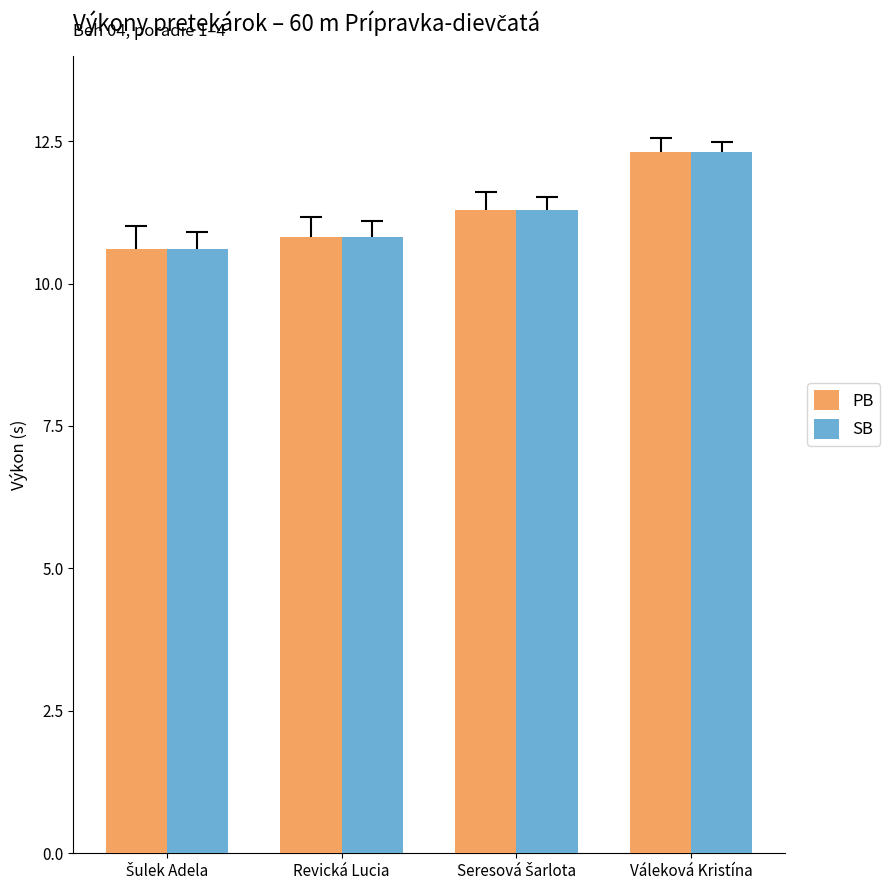

Is the value of PB at Váleková Kristína greater than the value of SB at Revická Lucia?

Yes